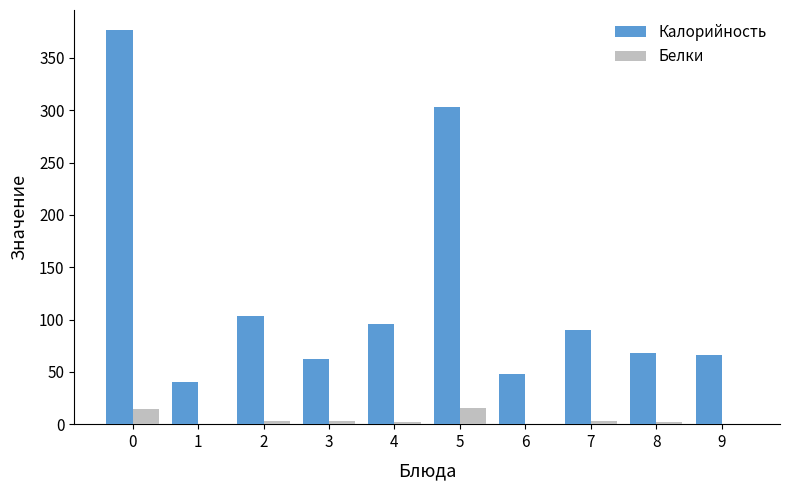

Is it true that Калорийность equals 95.3 at 4?

True